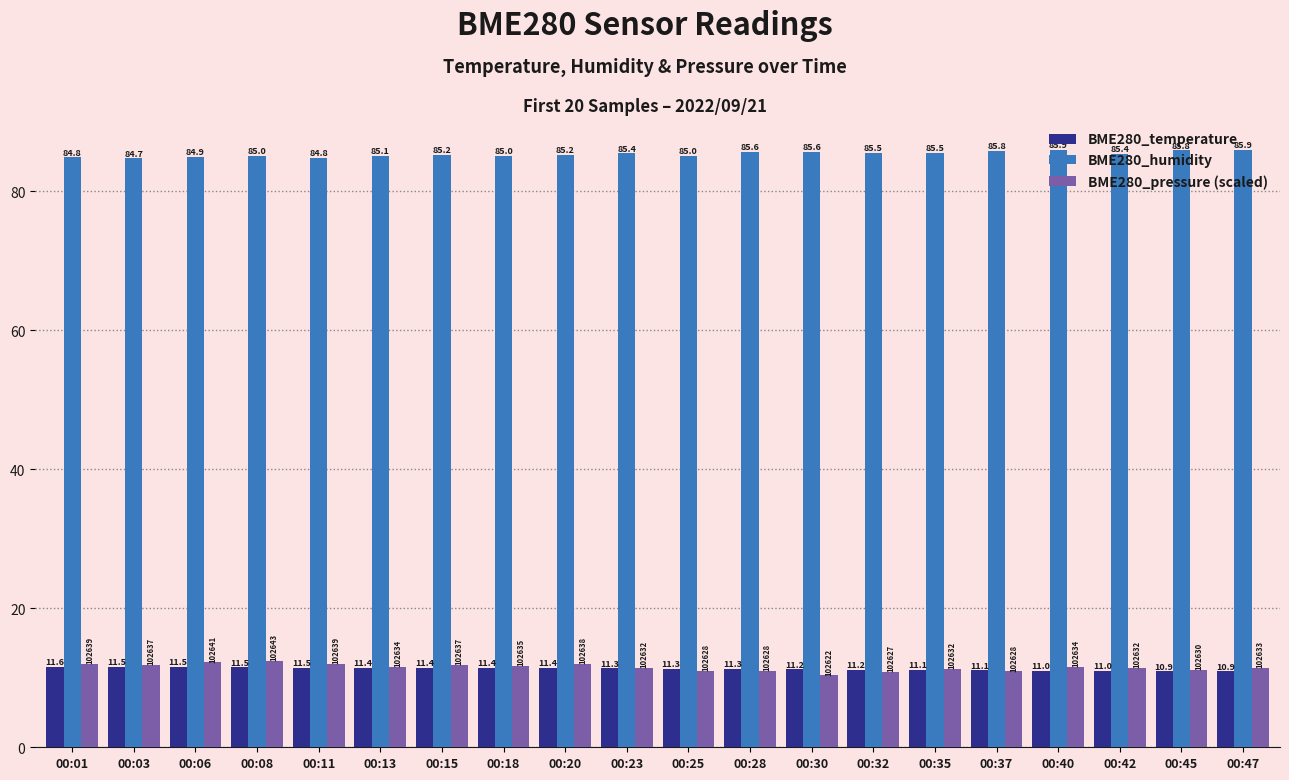

How many groups of bars are there?

20